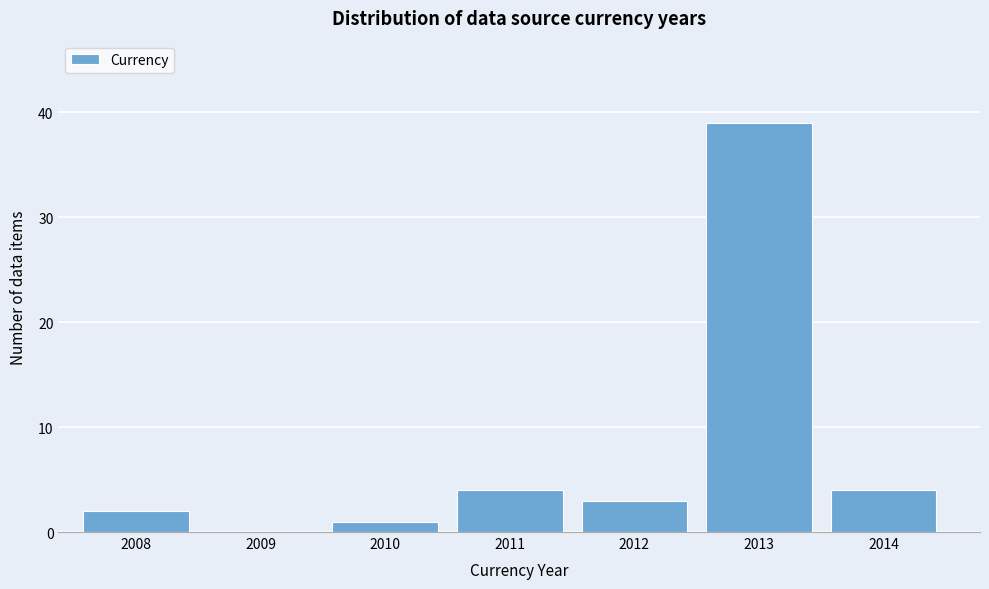

Reading left to right, what are all the values shown in this chart?

2008=2	2009=0	2010=1	2011=4	2012=3	2013=39	2014=4